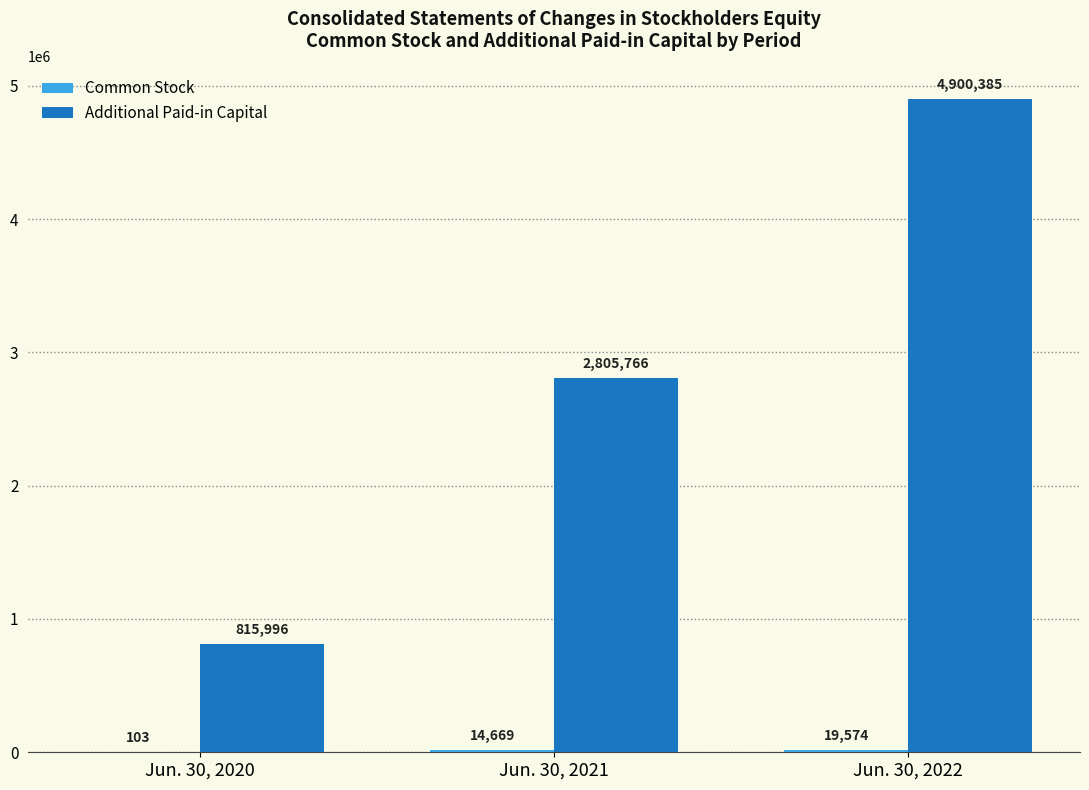

How many data points does each series have?

3